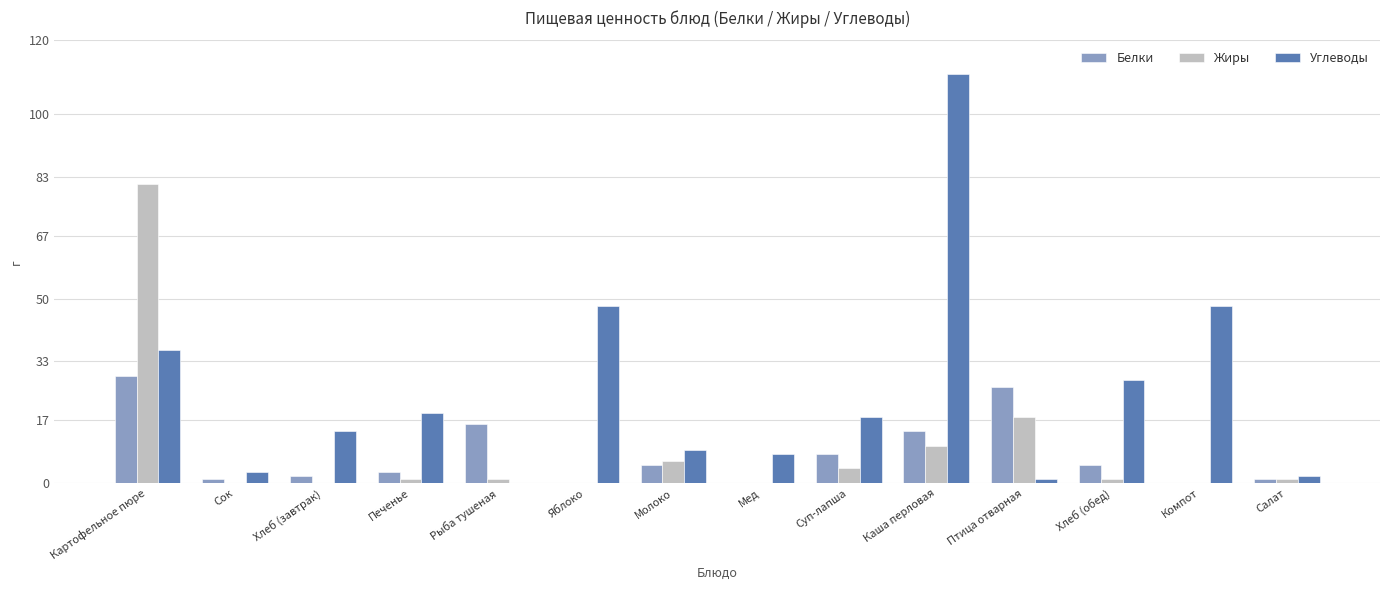

Reading right to left, extract all data points from this chart.

Белки: 1	0	5	26	14	8	0	5	0	16	3	2	1	29
Жиры: 1	0	1	18	10	4	0	6	0	1	1	0	0	81
Углеводы: 2	48	28	1	111	18	8	9	48	0	19	14	3	36